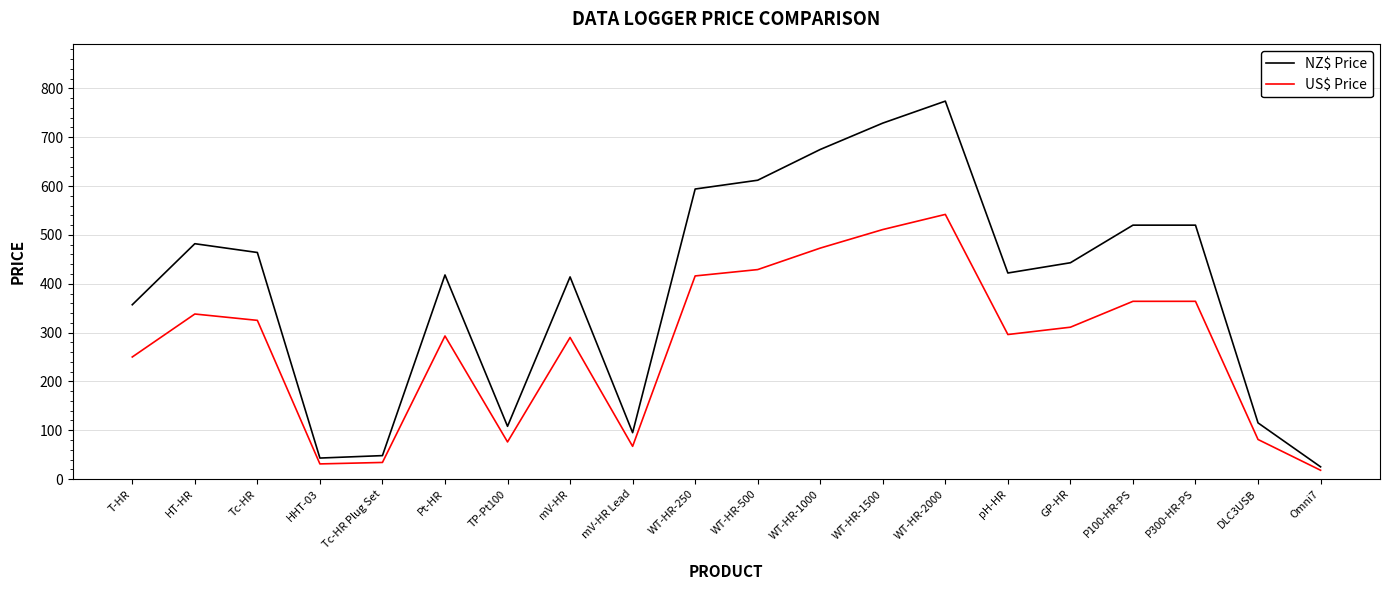

What is the difference between the second highest and second lowest values in the NZ$ Price series?

686